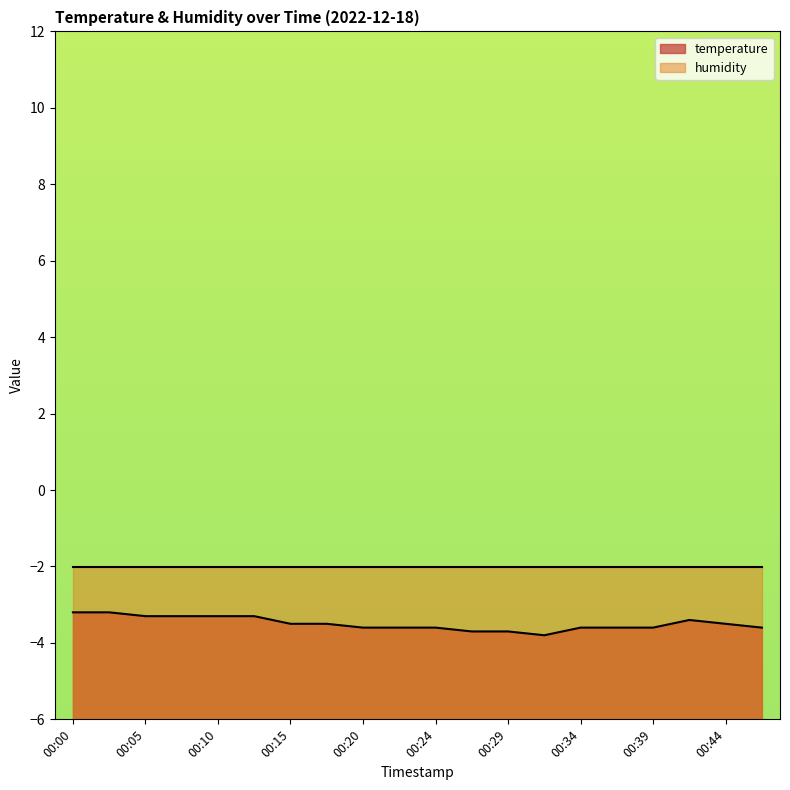

At which category does the data reach its first local valley?

00:32